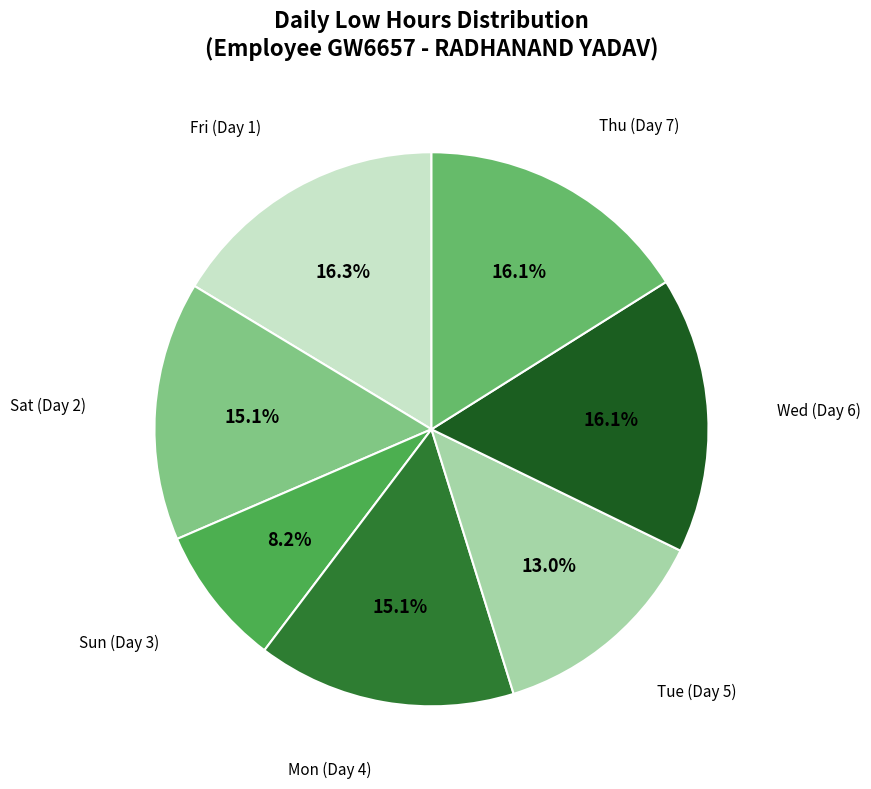

What is the largest slice in the pie chart?

Fri (Day 1)